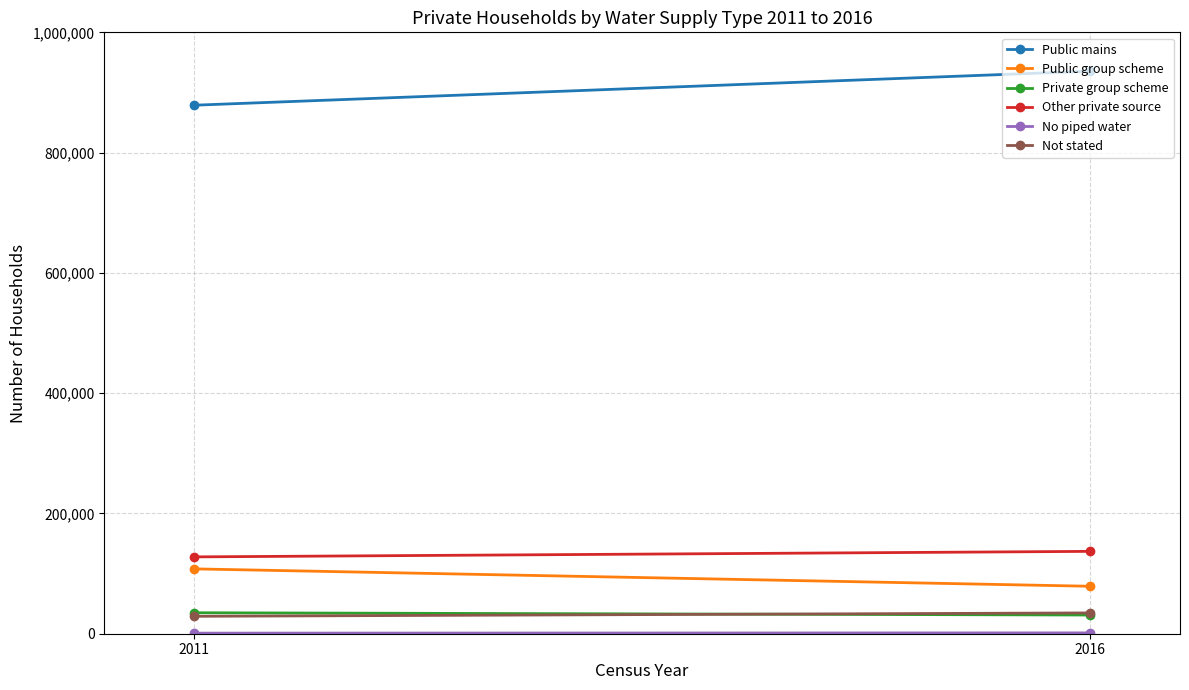

List the labels in order of No piped water value, smallest first.

2011, 2016